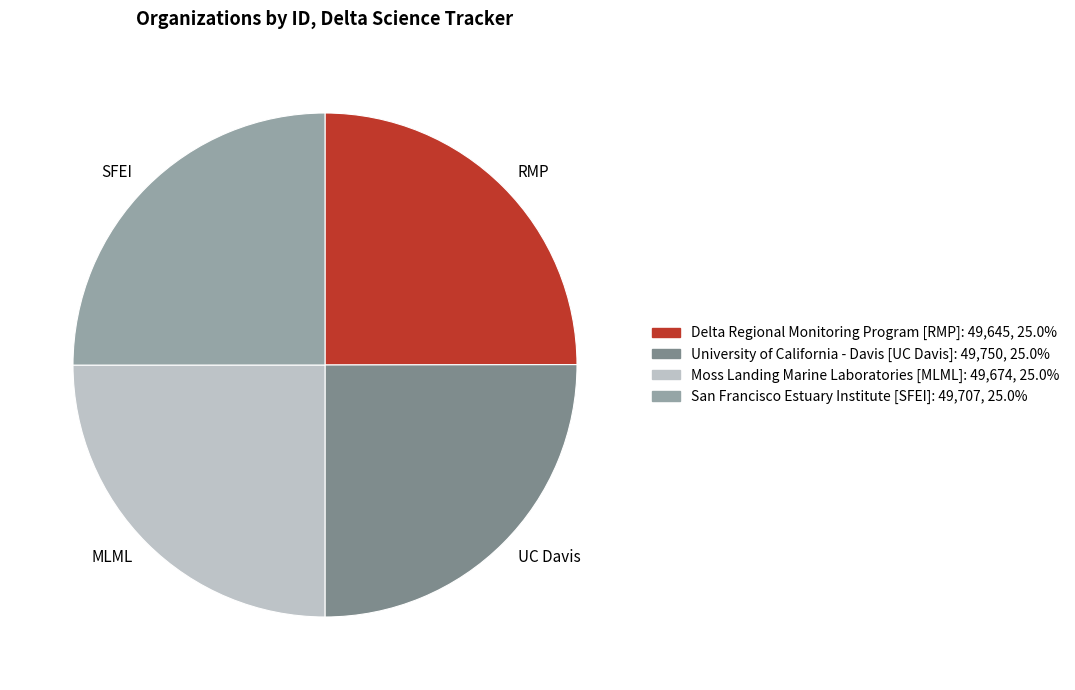

Is there a majority slice in this chart?

No